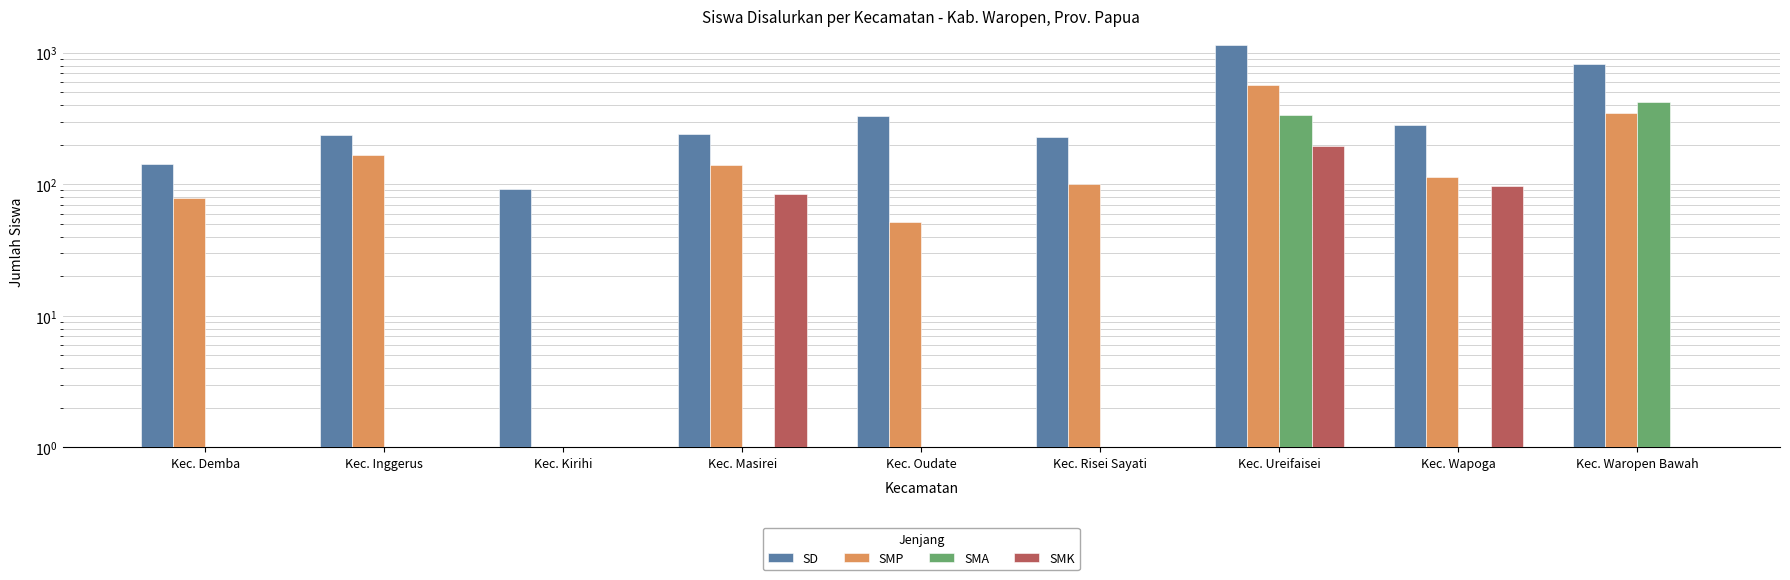

Which label corresponds to the smallest value in the chart?

Kec. Kirihi